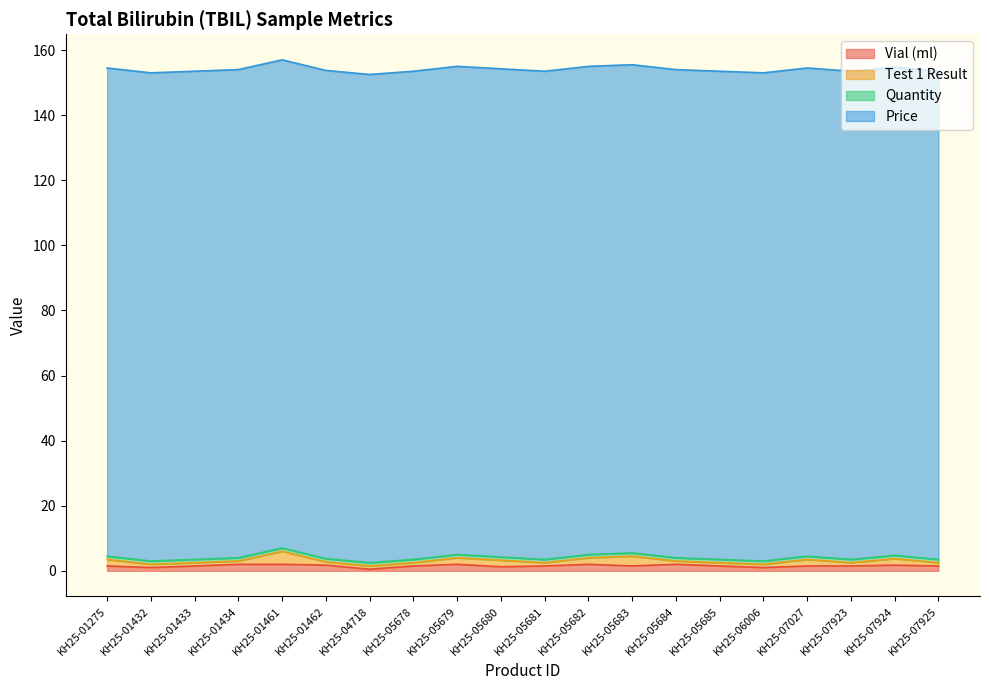

Rank the categories by Vial (ml) value from highest to lowest.

KH25-01434, KH25-01461, KH25-05679, KH25-05682, KH25-05684, KH25-01462, KH25-07924, KH25-01275, KH25-01433, KH25-05678, KH25-05681, KH25-05683, KH25-05685, KH25-07027, KH25-07923, KH25-07925, KH25-05680, KH25-01432, KH25-06006, KH25-04718